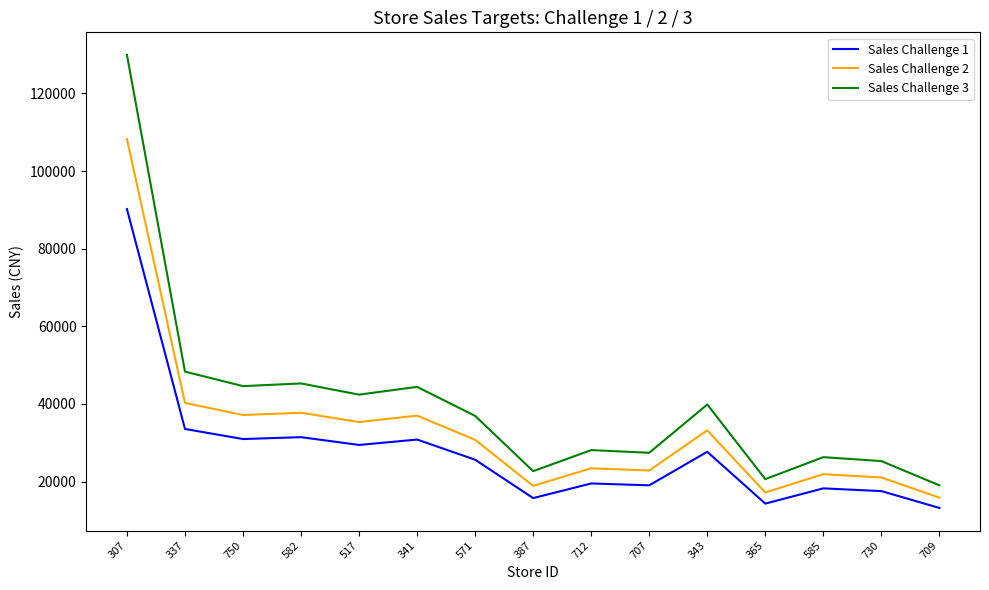

True or false: Sales Challenge 3 and Sales Challenge 2 cross at least once.

False